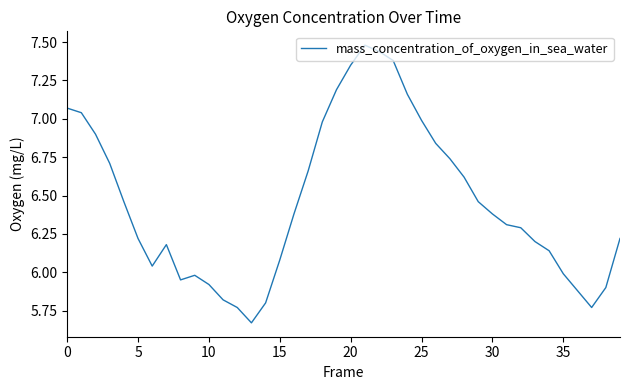

What is the difference between the maximum and minimum values?

1.8